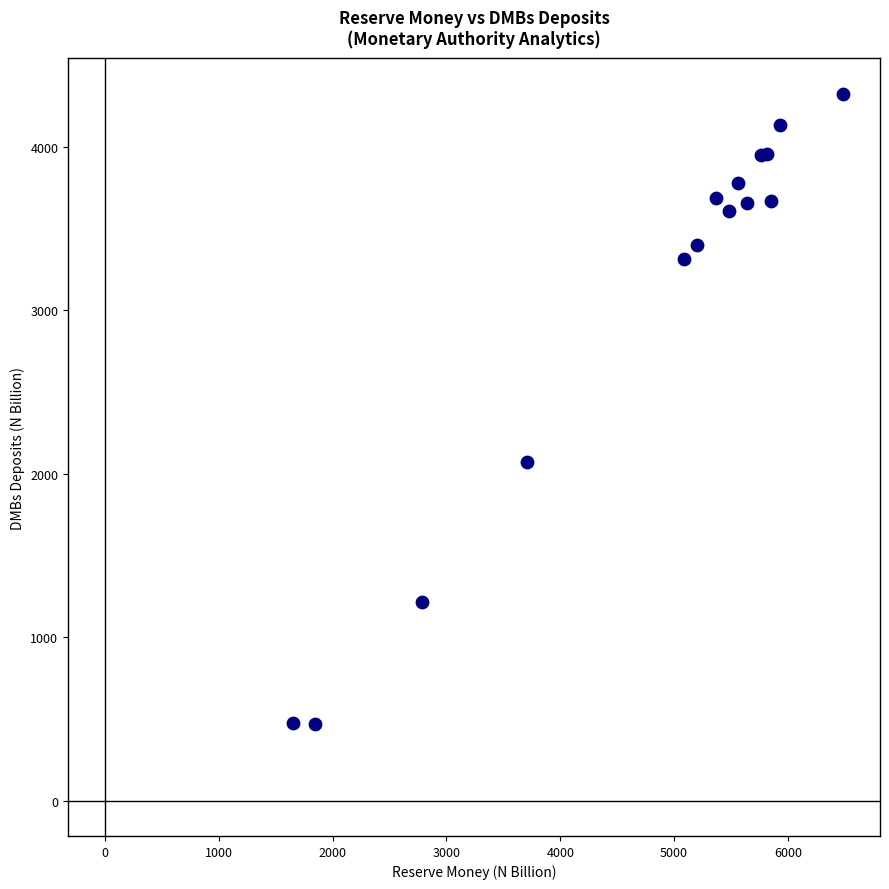

What Y value in the scatter plot is closest to 2397?

2072.8